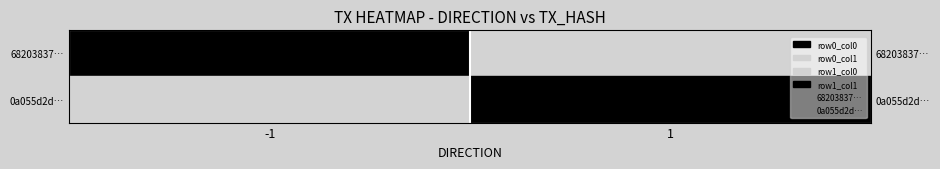

Reading right to left, extract all data points from this chart.

68203837…: 1=1.2	-1=1.2
0a055d2d…: 1=0.4	-1=0.4